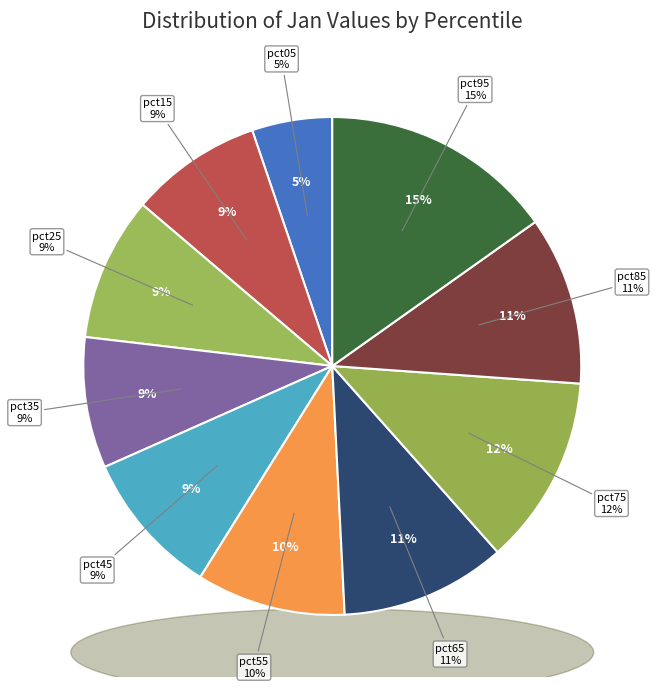

What is the change in value from pct05 to pct85?

+0.1